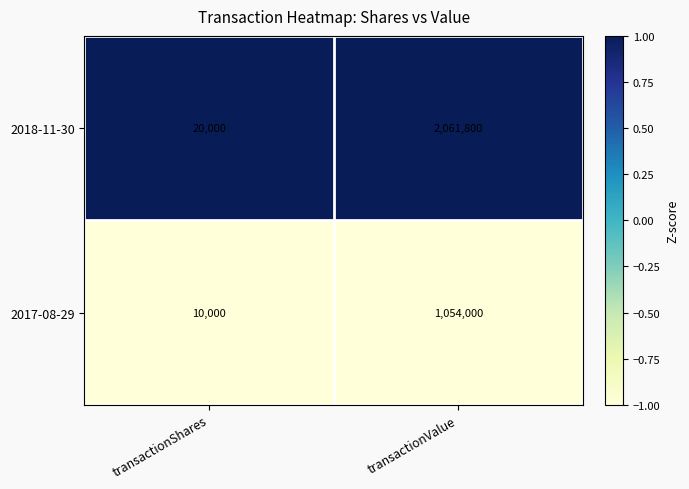

Which label corresponds to the largest value in the chart?

transactionValue